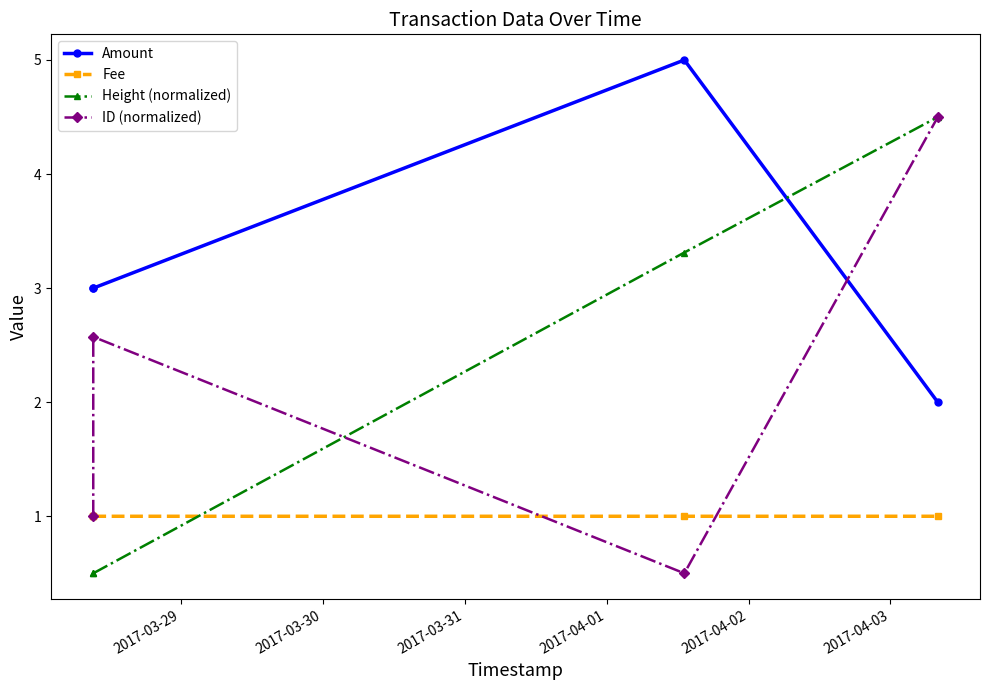

How many lines are shown in the chart?

4